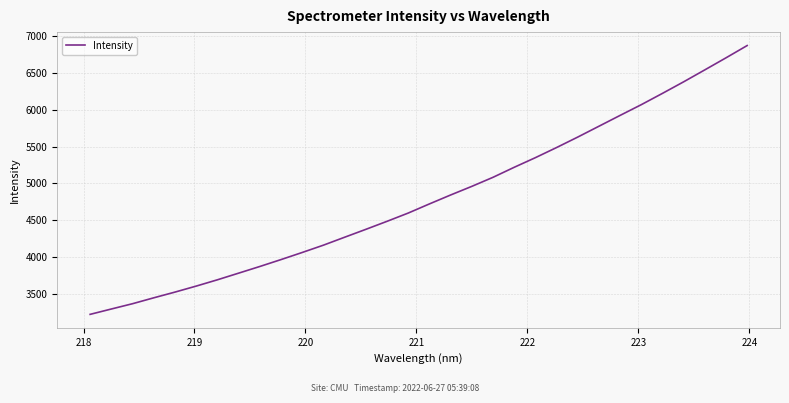

What is the maximum value shown in the chart?

6870.5